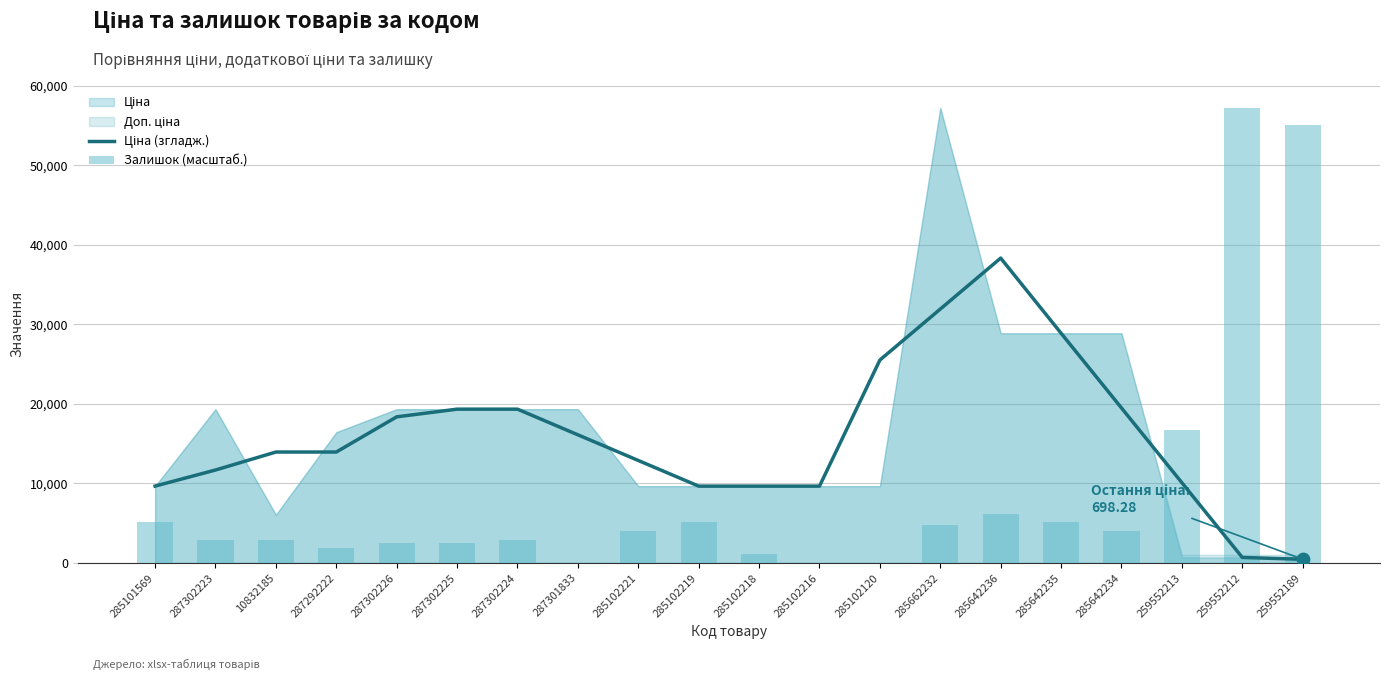

Is the value of Ціна (згладж.) at 285642235 greater than the value of Залишок (масштаб.) at 285102221?

Yes